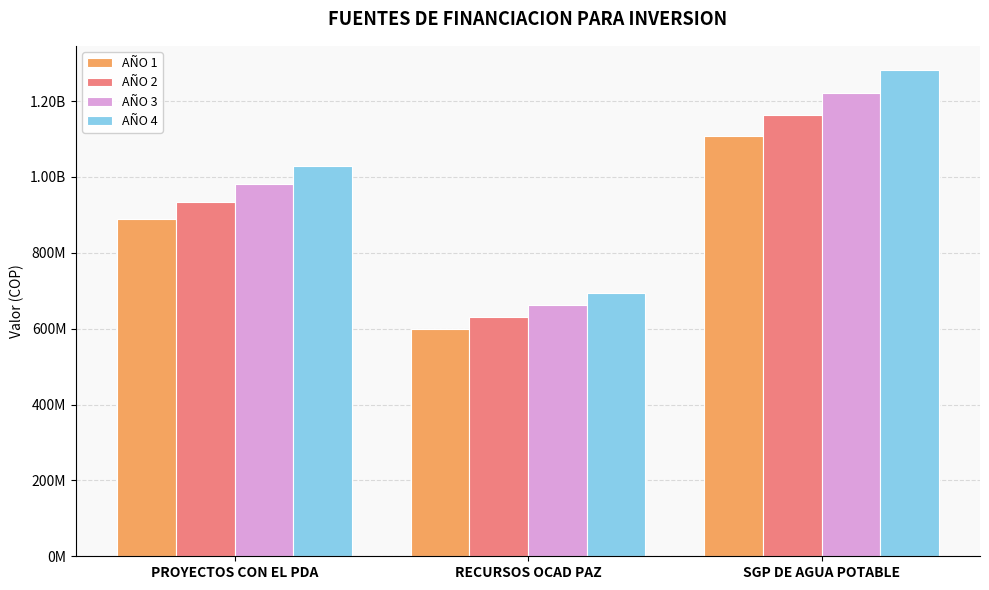

Are the bars horizontal?

No